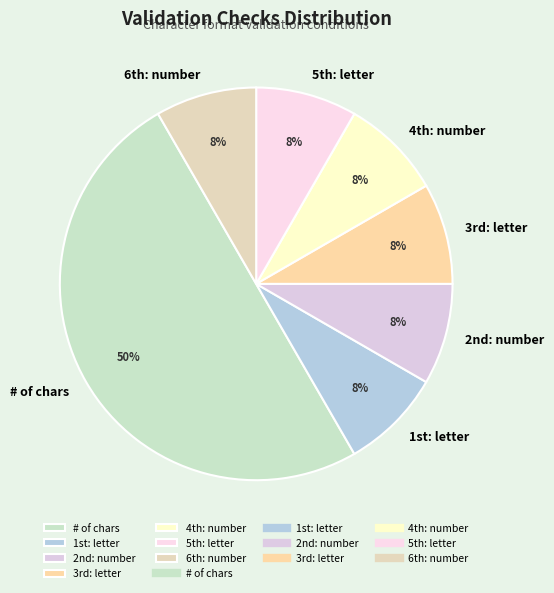

Which category has the biggest portion of the pie?

# of chars